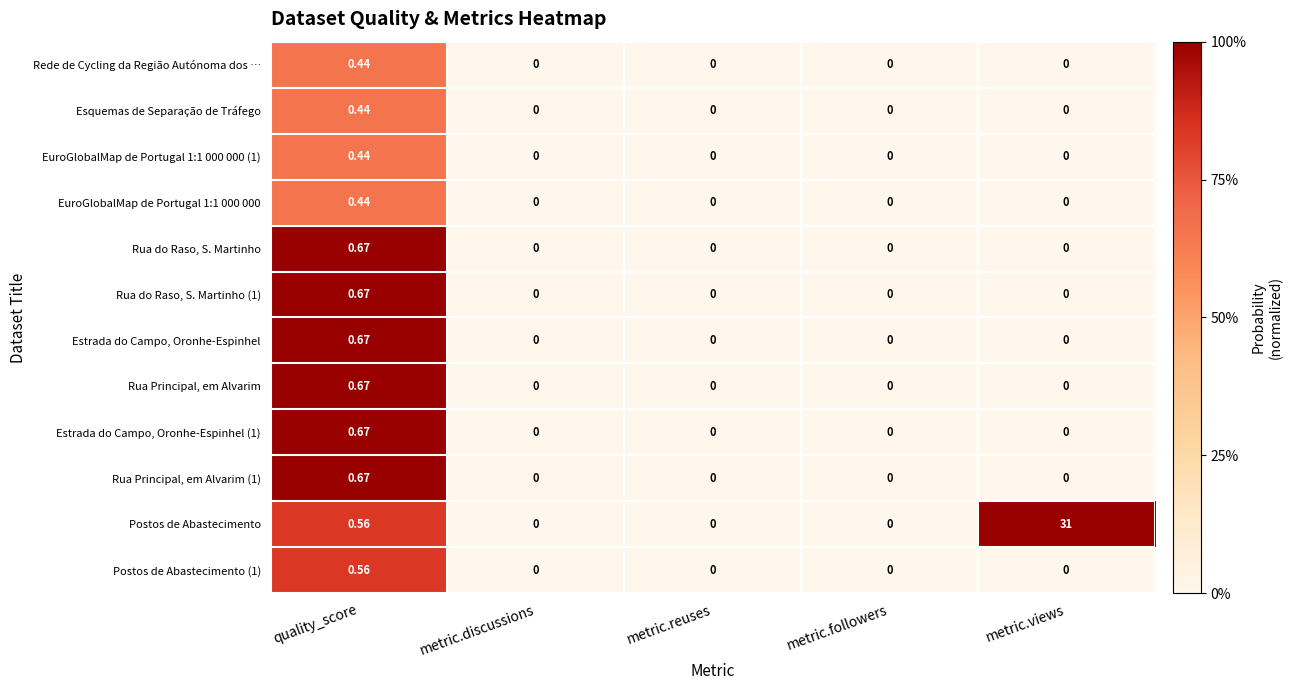

At which category is the sum across all series the highest?

metric.views